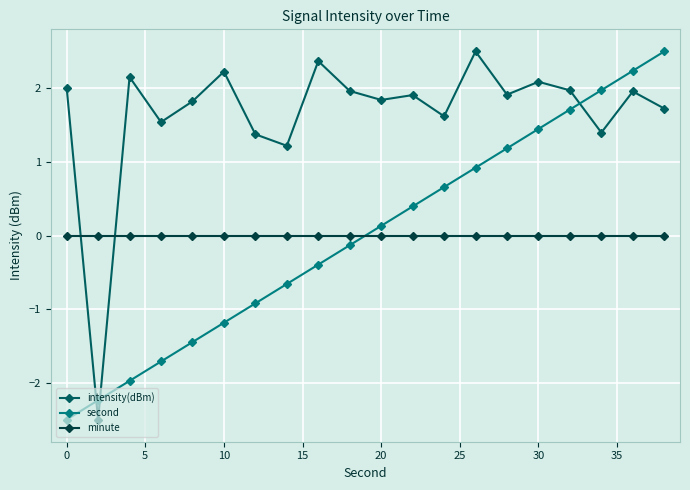

Which series has the largest total across all categories?

intensity(dBm)